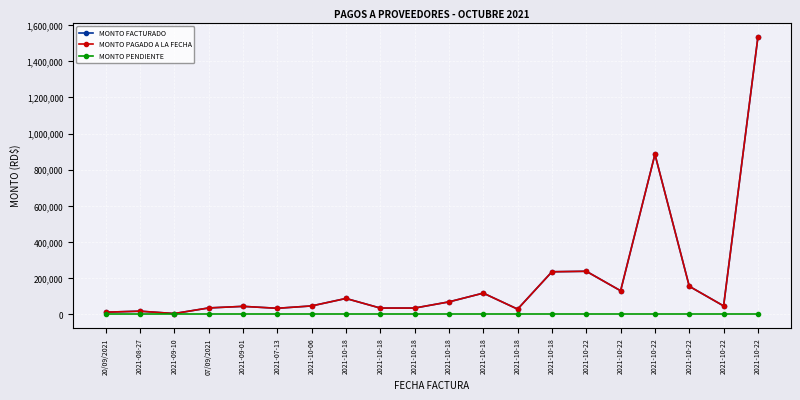

What is the approximate value of MONTO PAGADO A LA FECHA at 2021-10-18?

69620.0